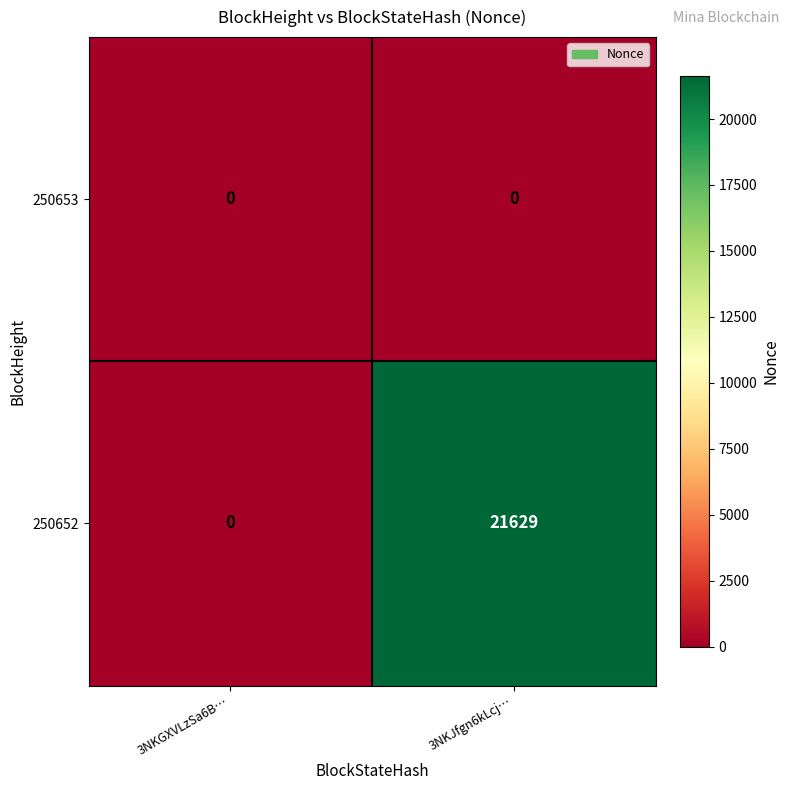

Reading right to left, transcribe all the data shown in this chart.

250653: 0	0
250652: 21629	0